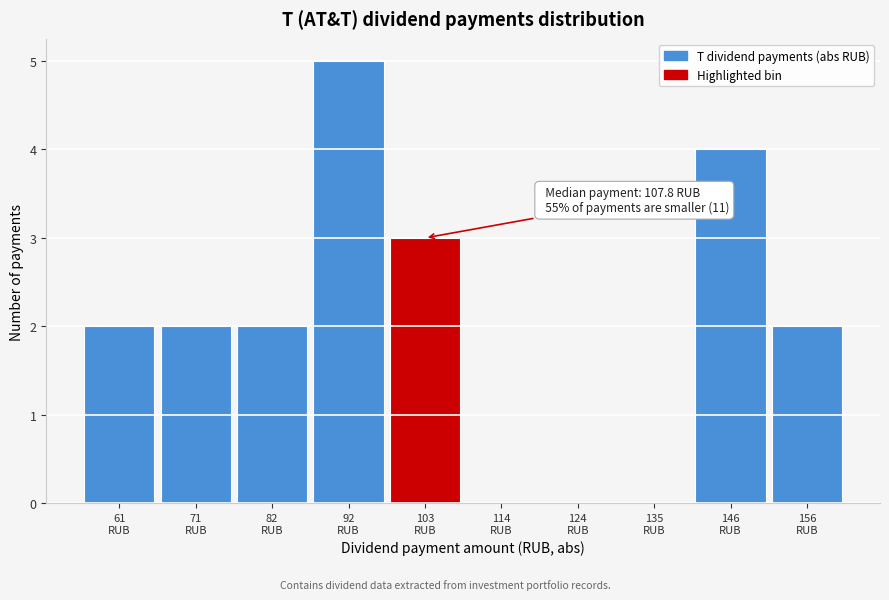

What is the maximum value shown in the chart?

5